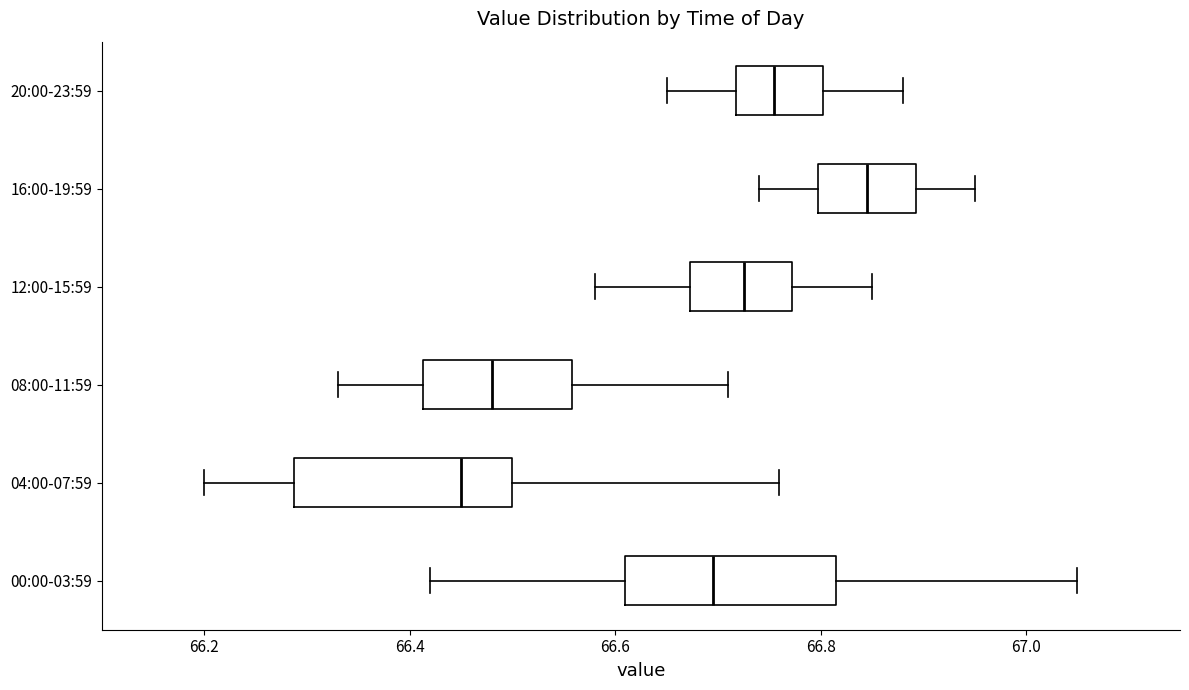

Reading bottom to top, transcribe this box plot: for each box, give where its median line is, the range the box spans, and where its two whiskers end, as read against the x-axis. The values are not printed on the chart, so give them approximately, as read against the axis.

00:00-03:59: median 66.70, box 66.62 to 66.82, whiskers 66.42 to 67.06
04:00-07:59: median 66.46, box 66.28 to 66.50, whiskers 66.20 to 66.76
08:00-11:59: median 66.48, box 66.42 to 66.56, whiskers 66.34 to 66.72
12:00-15:59: median 66.72, box 66.68 to 66.78, whiskers 66.58 to 66.86
16:00-19:59: median 66.84, box 66.80 to 66.90, whiskers 66.74 to 66.96
20:00-23:59: median 66.76, box 66.72 to 66.80, whiskers 66.66 to 66.88